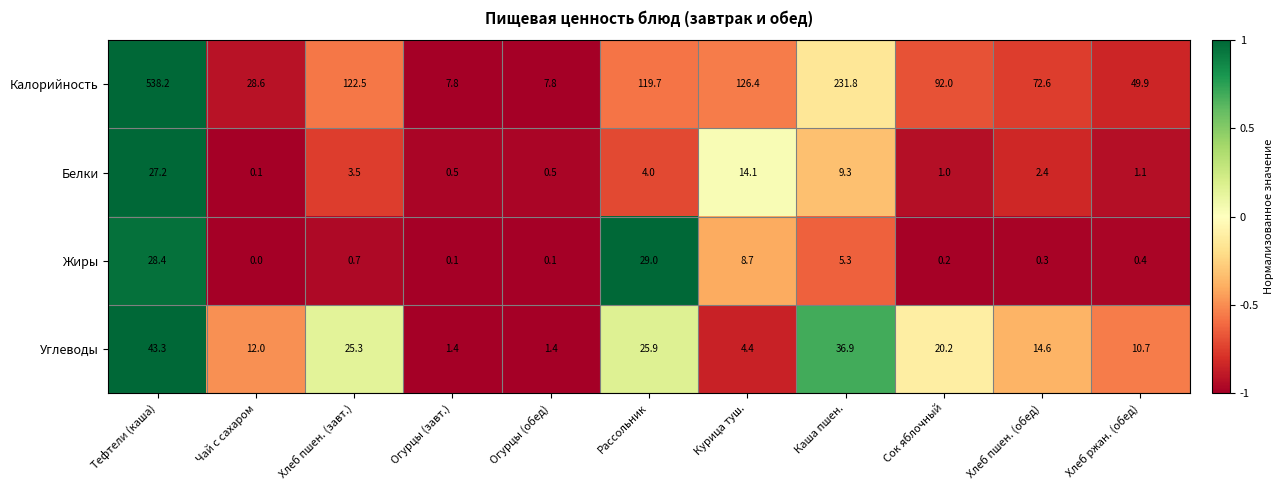

Which series has the widest spread of values?

Калорийность